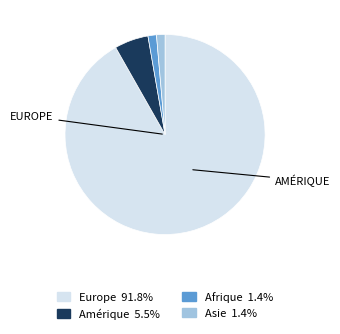

How many segments does this pie chart have?

4